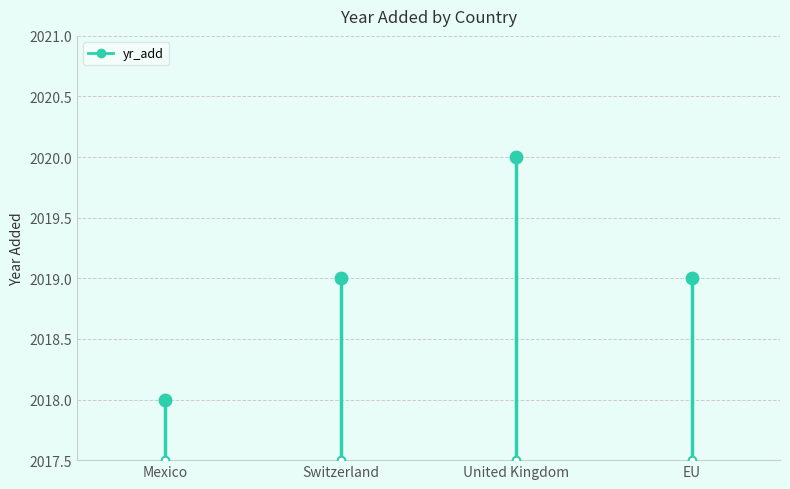

What is the ratio of the value at Mexico to the value at Switzerland?

1.0